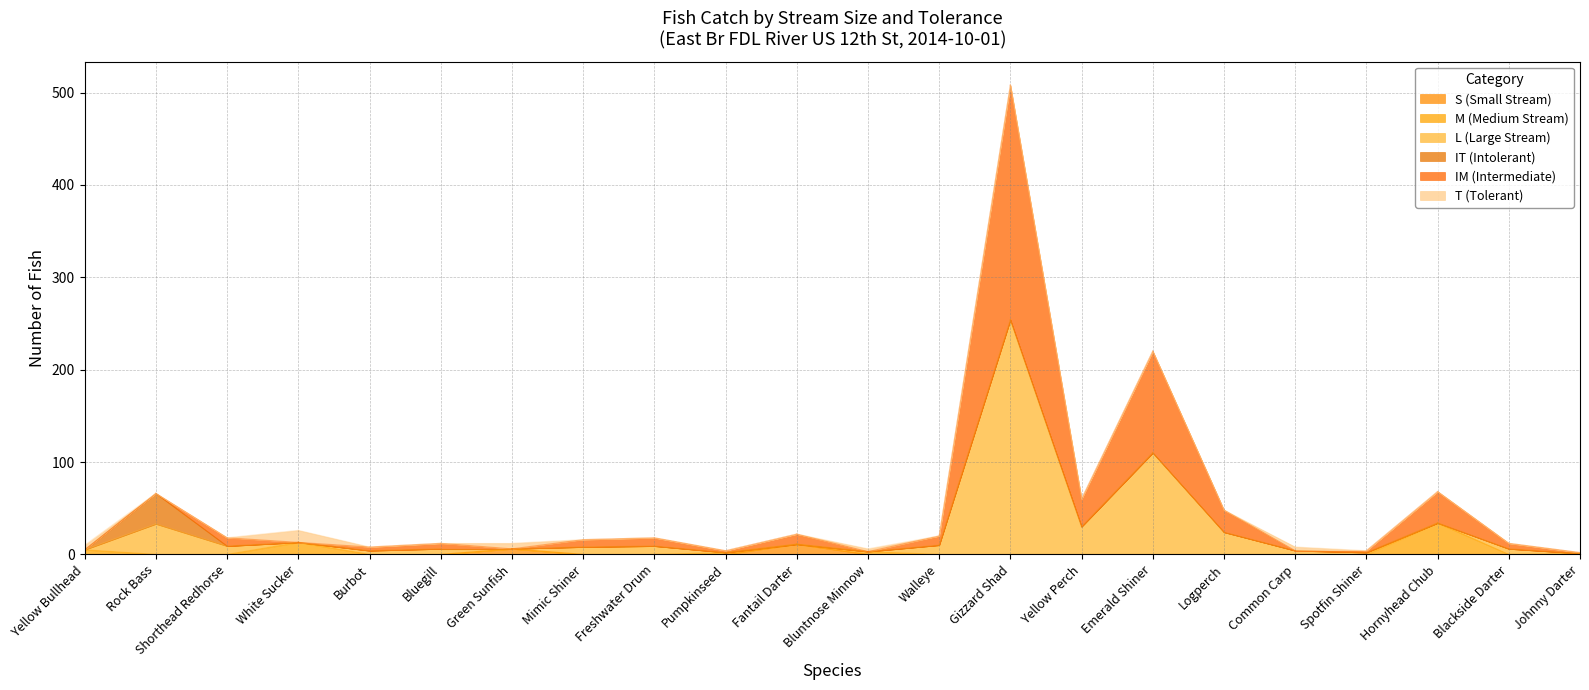

At Hornyhead Chub, list the series in order from smallest to largest.

S (Small Stream), L (Large Stream), IT (Intolerant), T (Tolerant), M (Medium Stream), IM (Intermediate)